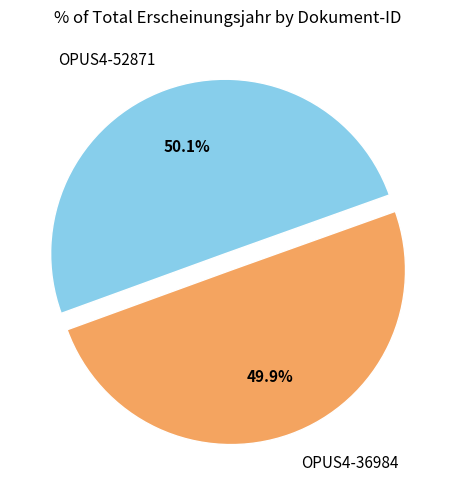

What portion of the pie excludes OPUS4-36984?

50.1%